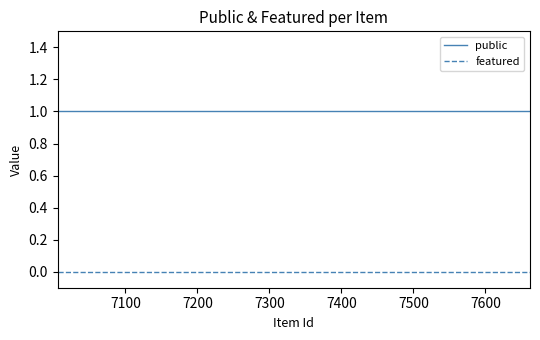

Which series has the largest total across all categories?

public